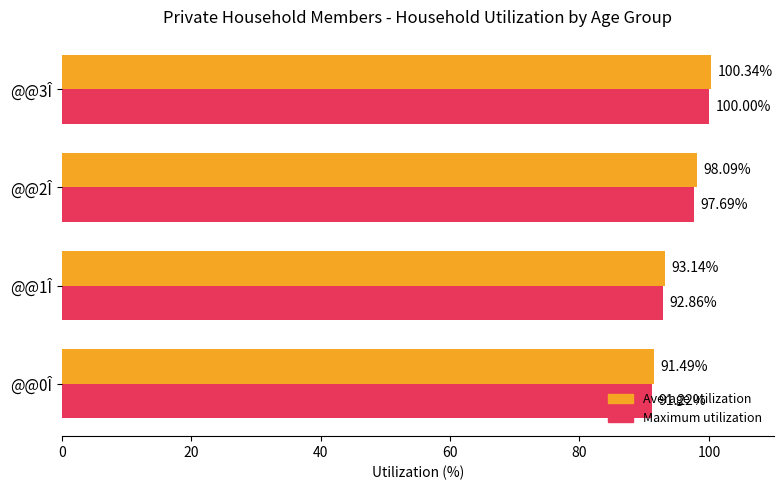

Which series has the widest spread of values?

Average utilization